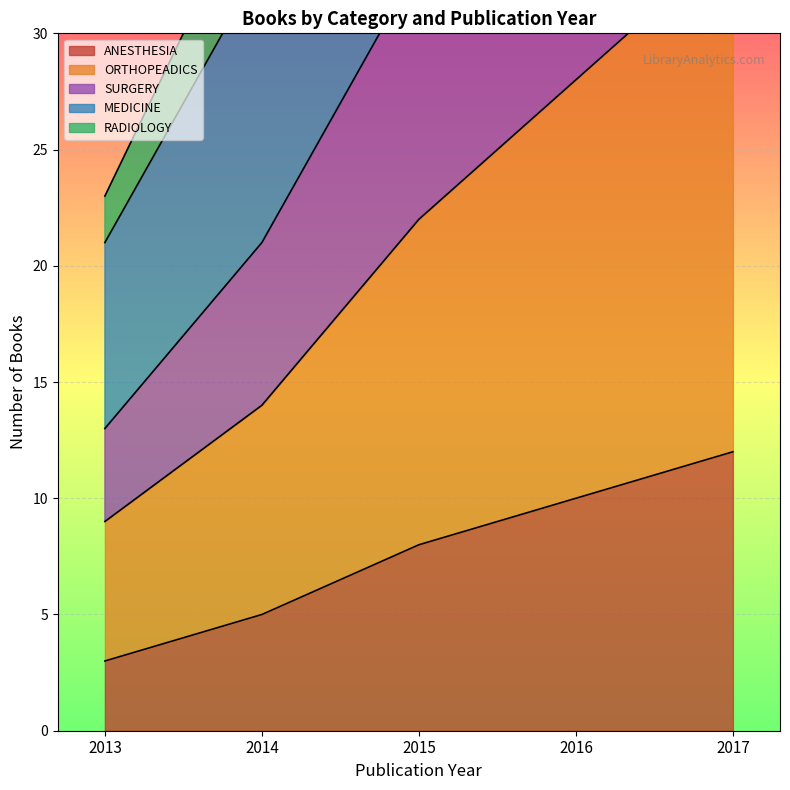

At 2017, list the series in order from smallest to largest.

ANESTHESIA, ORTHOPEADICS, RADIOLOGY, MEDICINE, SURGERY